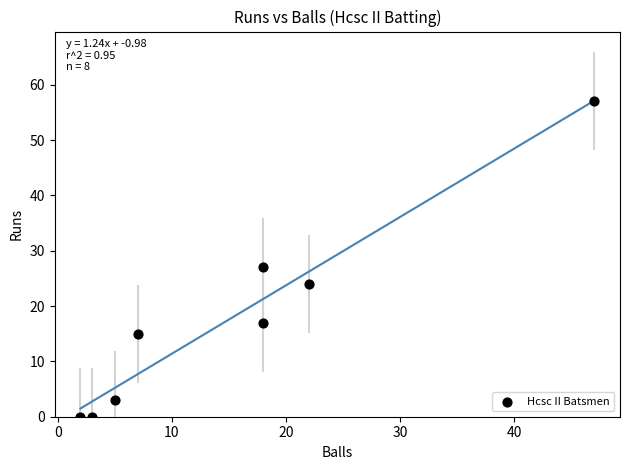

What is the average Y value?

18